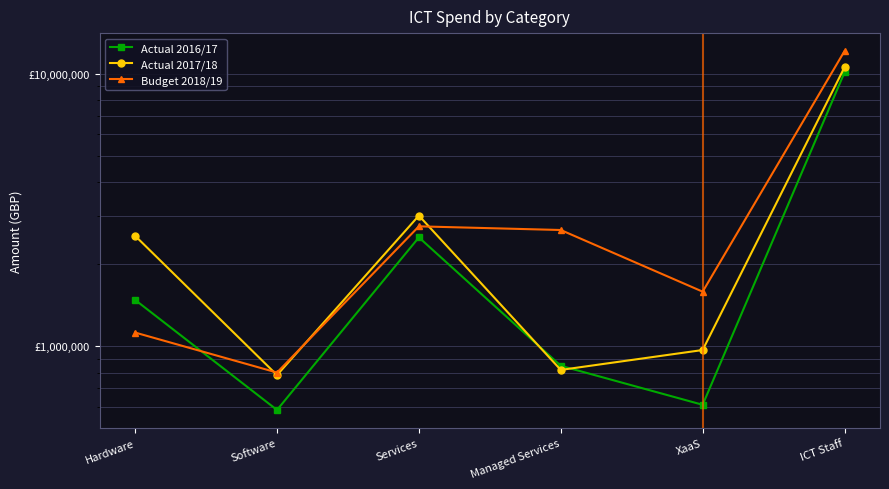

Where is Budget 2018/19 nearest to the value 6471500?

Services